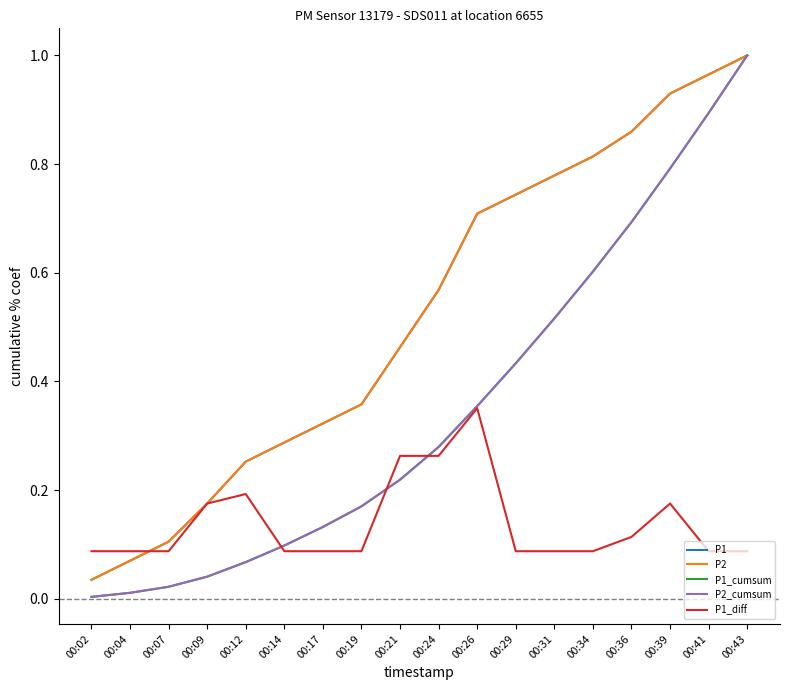

At 00:39, list the series in order from largest to smallest.

P1, P2, P1_cumsum, P2_cumsum, P1_diff